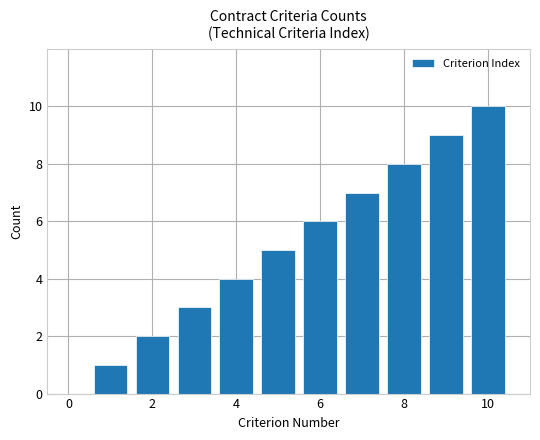

What is the average value?

6